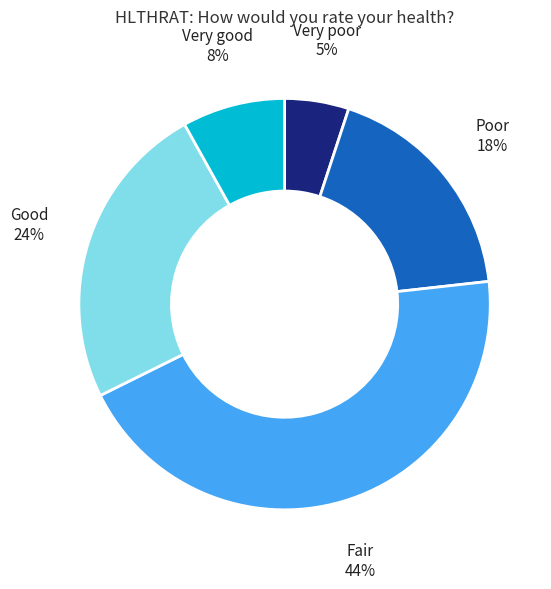

To the nearest percent, what is the difference between the Fair and Very good slice percentages?

36%